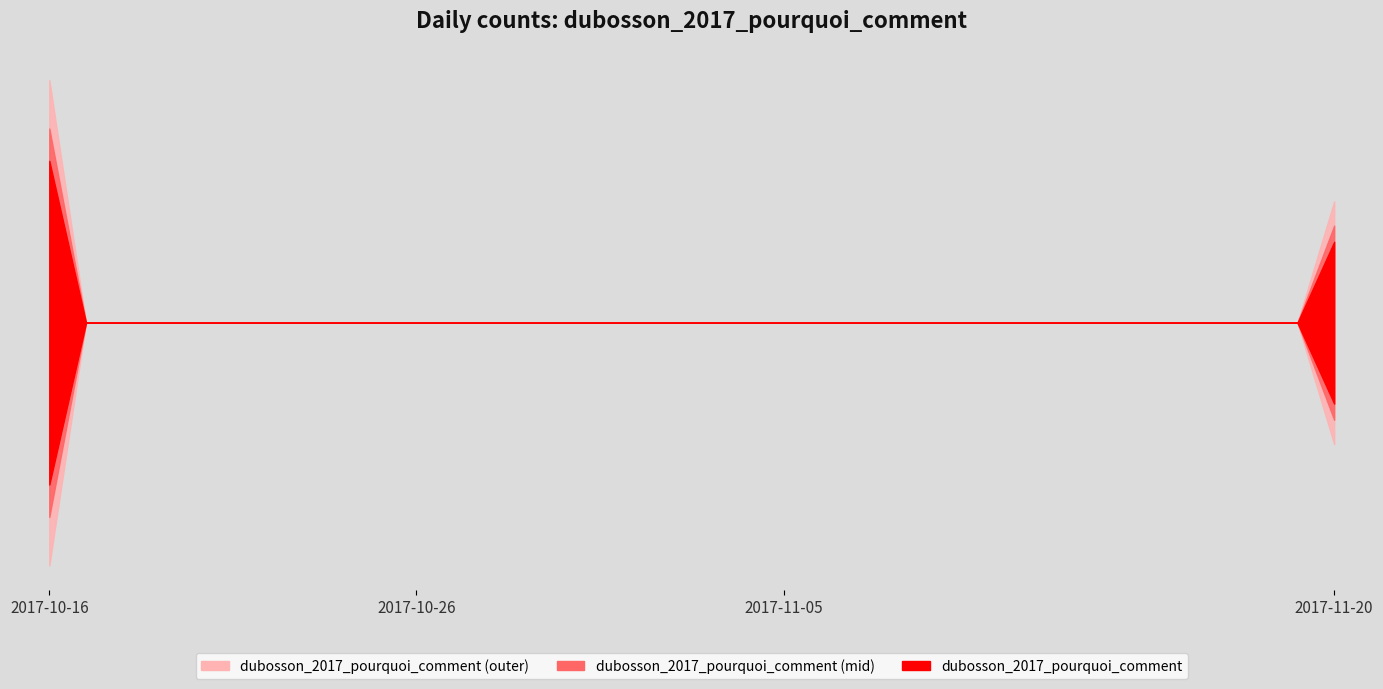

How many categories are shown in the chart?

36